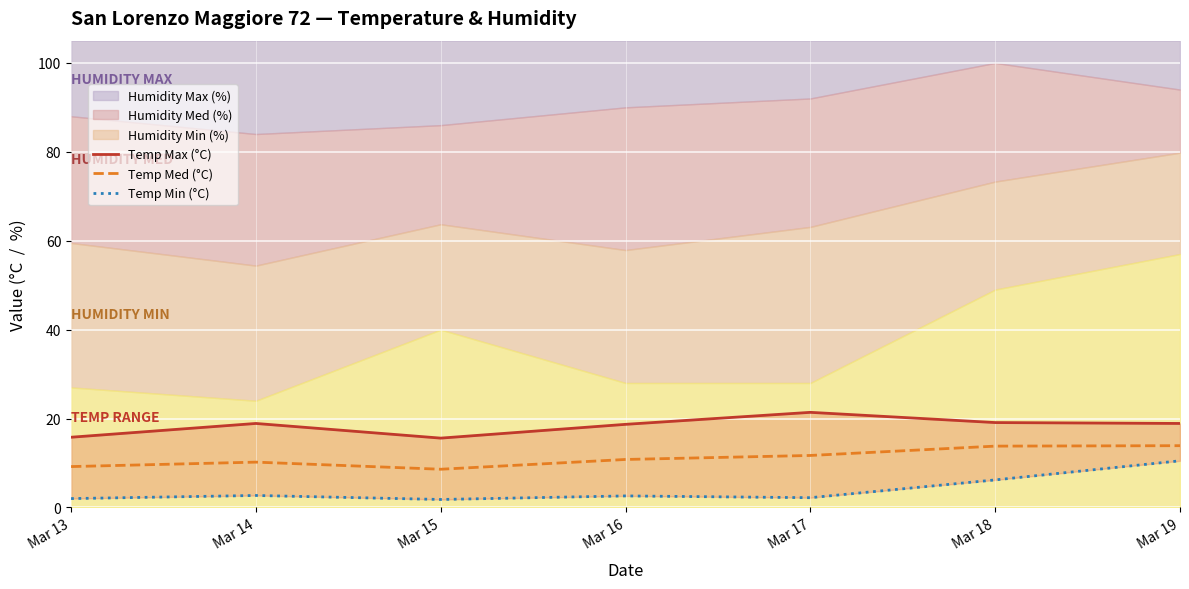

Does the chart display data point markers on the line(s)?

No